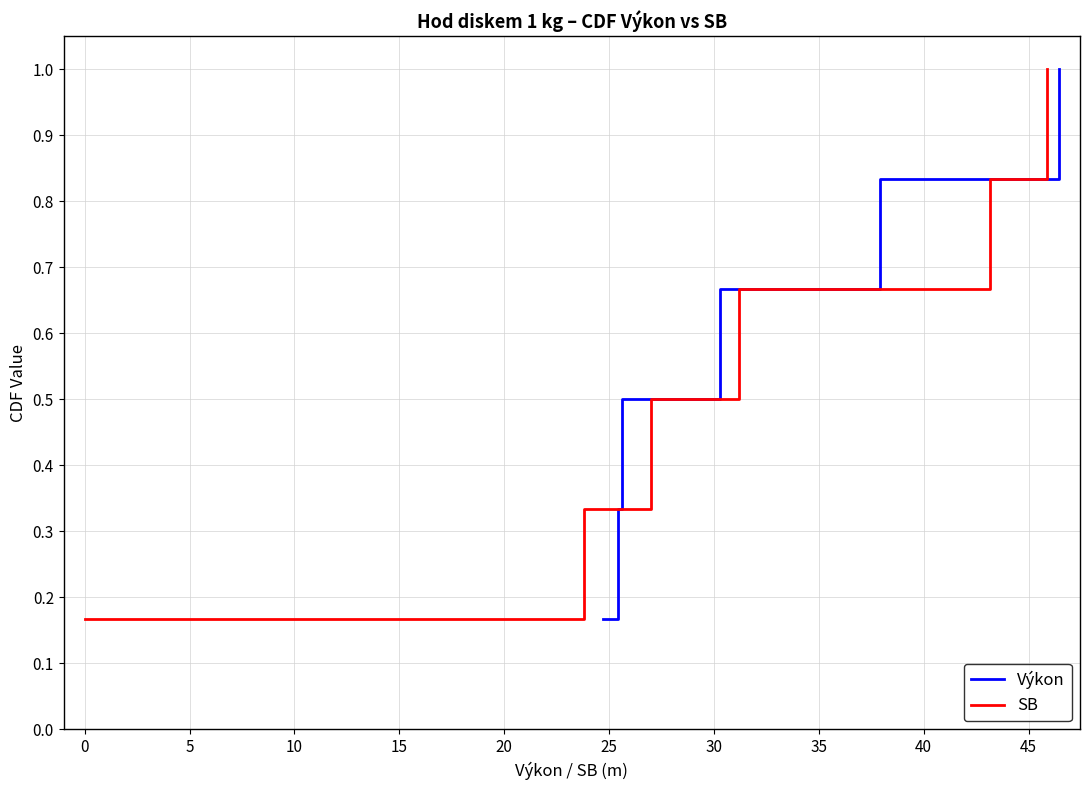

What is the average value of the SB series?

0.6